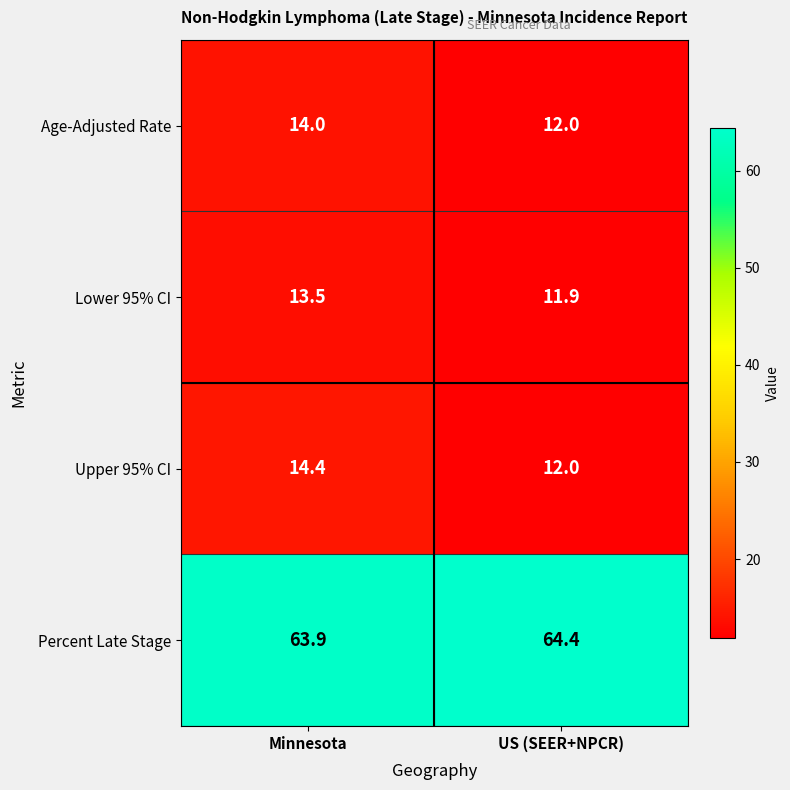

At which label does Lower 95% CI reach its peak?

Minnesota